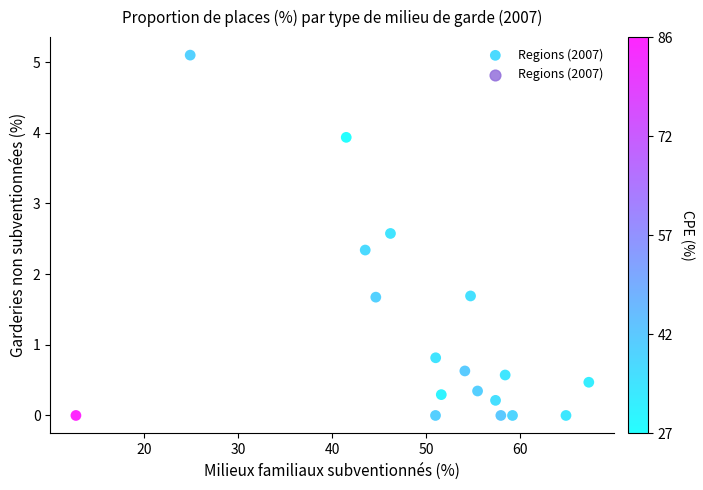

What is the range of Y values (max minus min)?

5.1